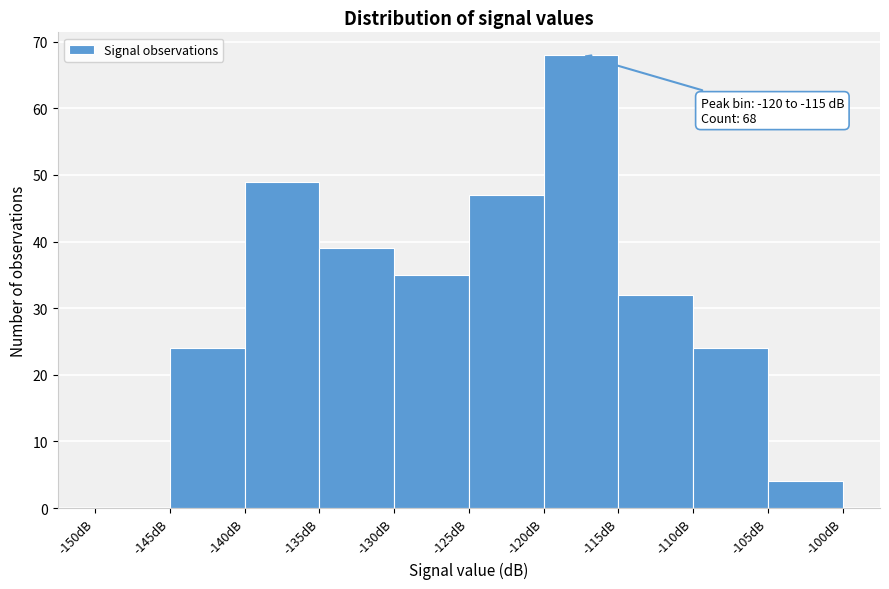

Which range on the x-axis has the tallest bar?

-120 to -115